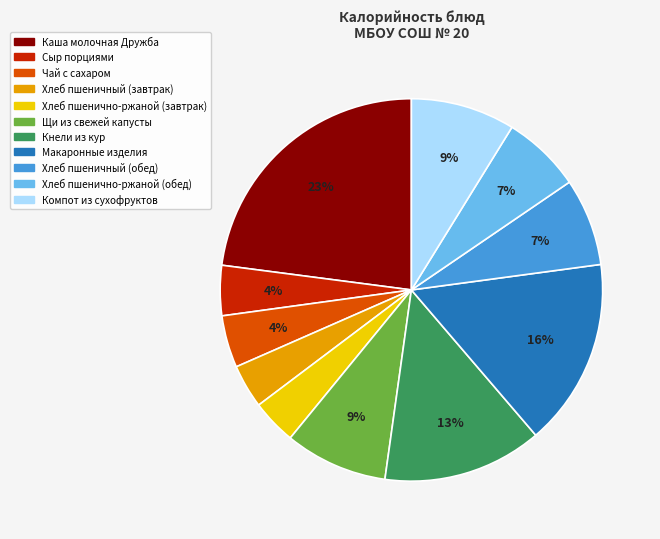

How many segments does this pie chart have?

11